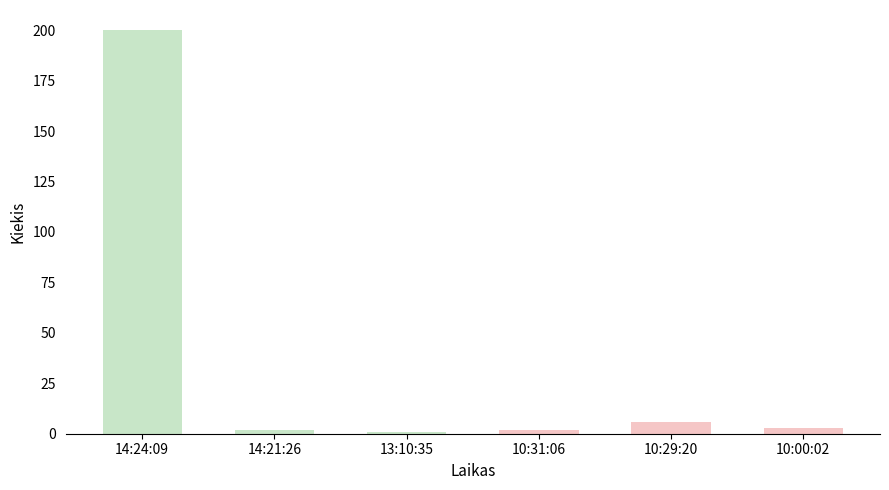

What position from the right is 10:29:20?

2